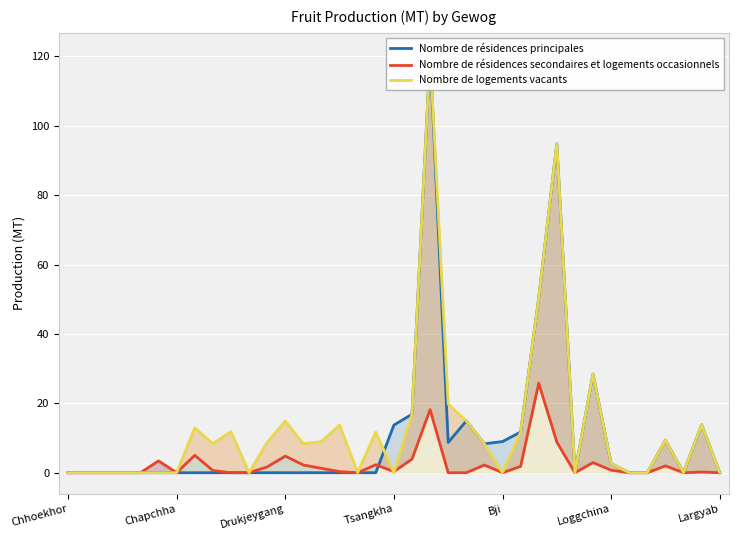

What is the sum of the Nombre de résidences secondaires et logements occasionnels values at 26 and 13?

28.0